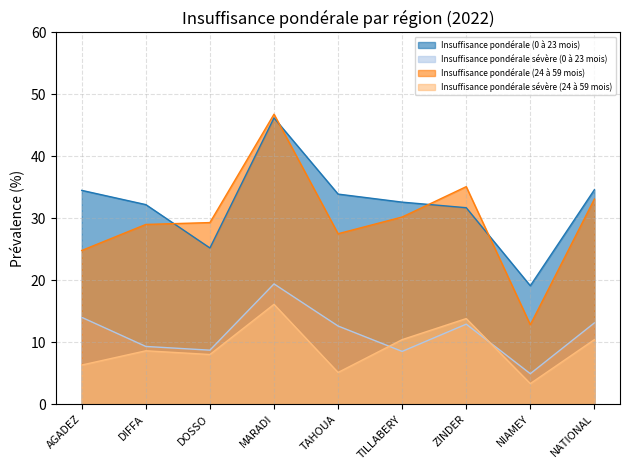

What is the sum of the Insuffisance pondérale (0 à 23 mois) values at DOSSO and ZINDER?

56.9